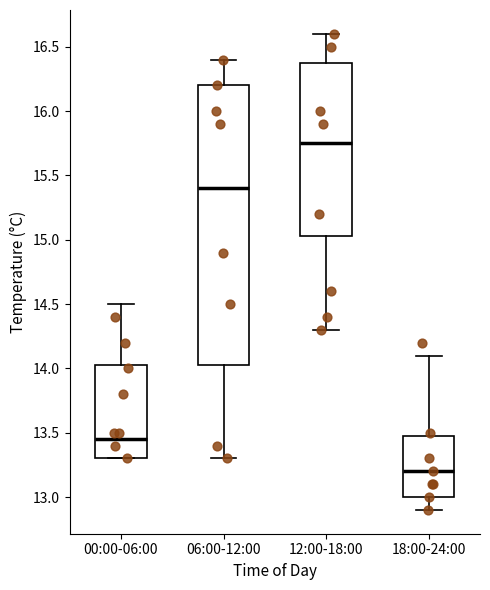

Where is the upper edge of the box for 18:00-24:00 on the y-axis? The values are not printed on the chart, so give them approximately, as read against the axis.

13.50